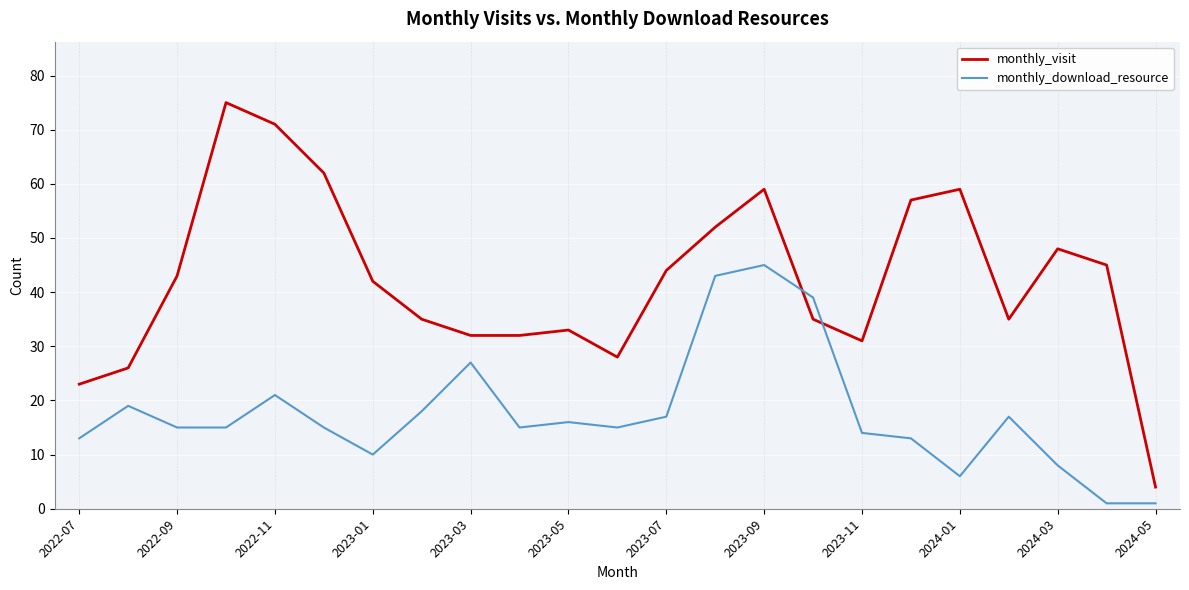

Which series has the largest range (max minus min)?

monthly_visit